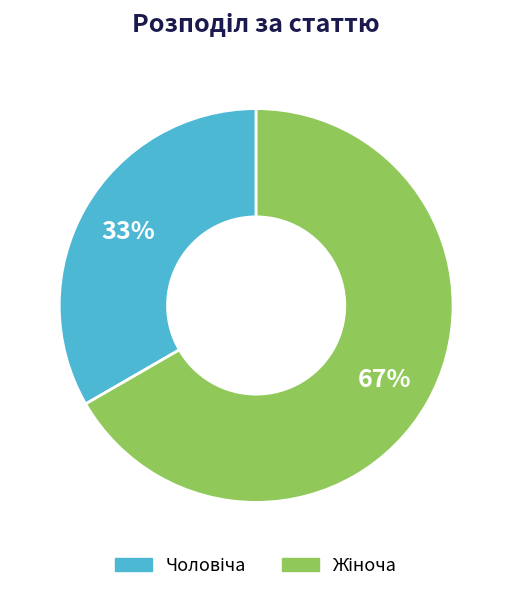

Is there a majority slice in this chart?

Yes